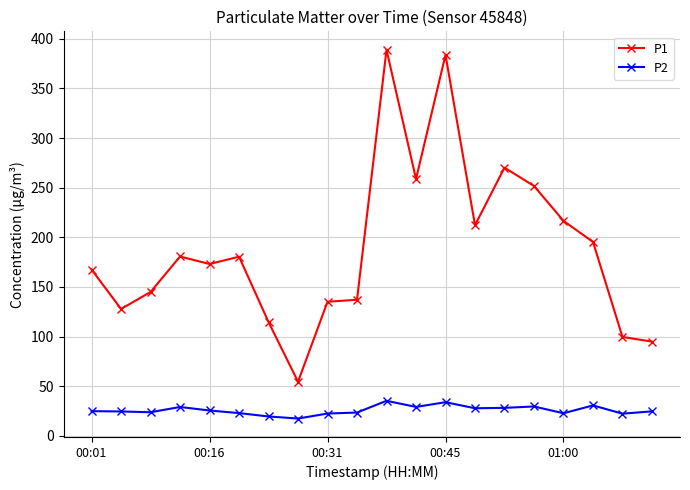

True or false: P1 has more than 1 points higher than both neighbors.

True